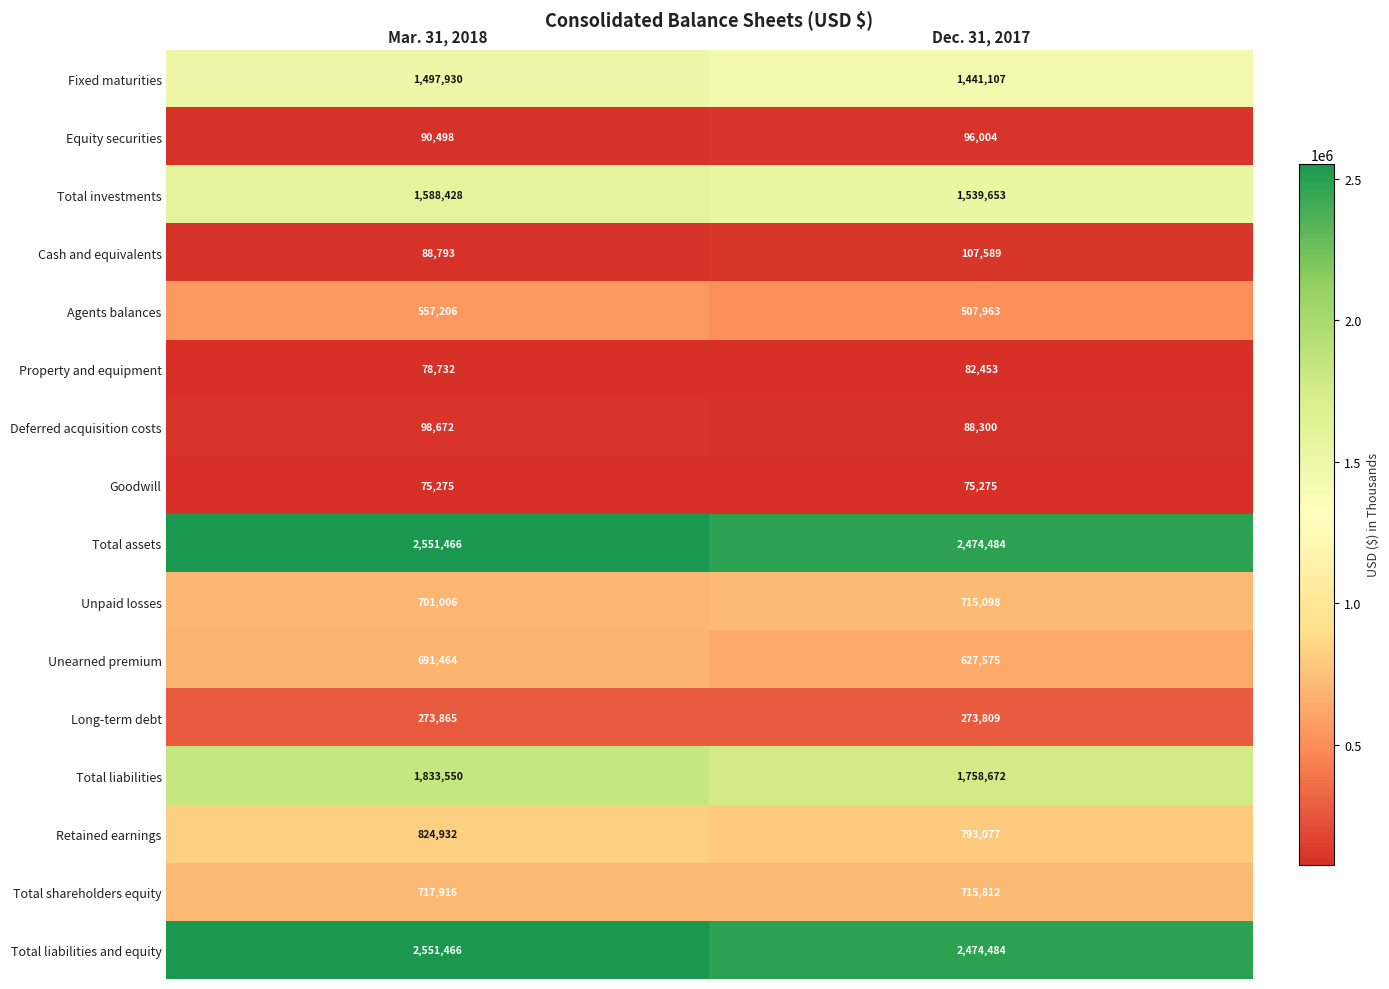

What is the highest value of the Property and equipment series?

82453